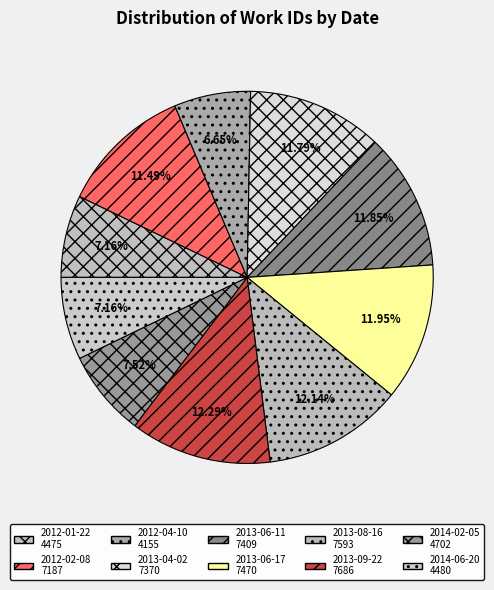

Which category has the biggest portion of the pie?

2013-09-22